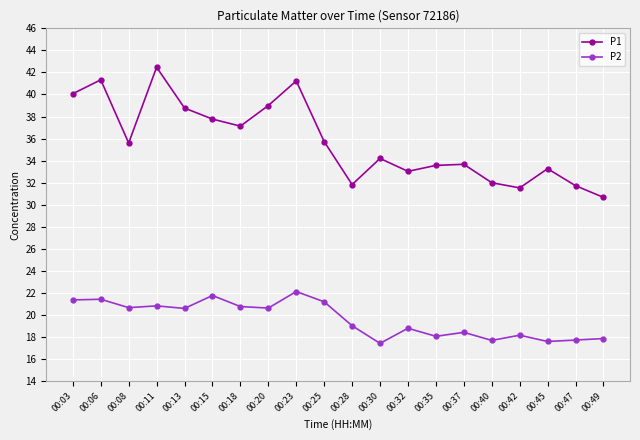

The P1 series shows 30.7 at 00:49. True or false?

True